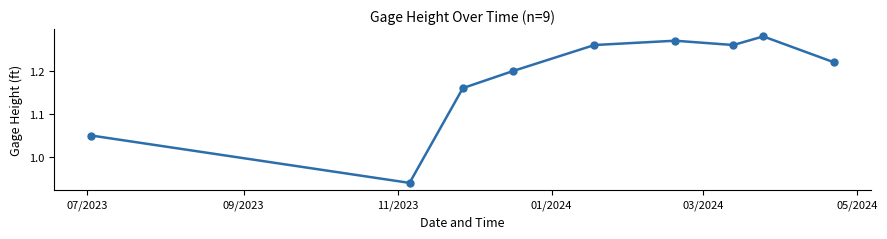

How many interior local peaks (higher than both neighbors) does the data have?

2